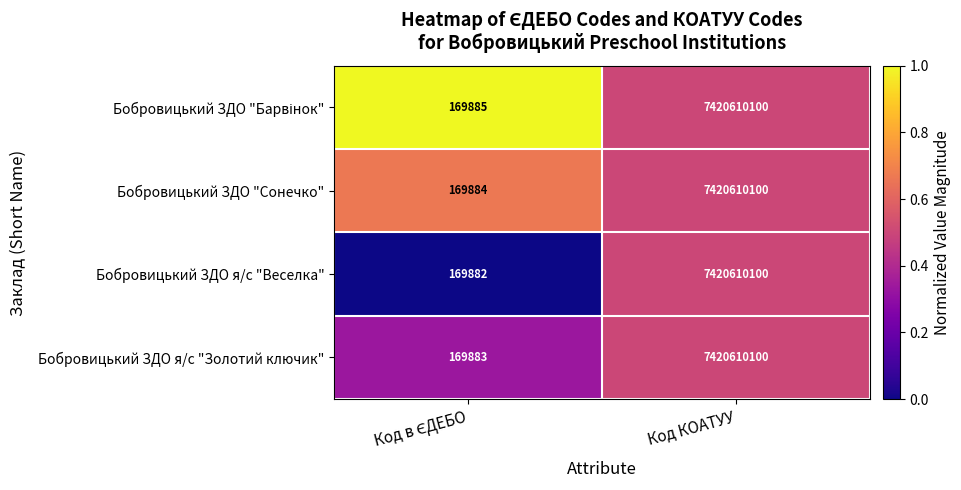

What is the maximum value shown in the chart?

7420610100